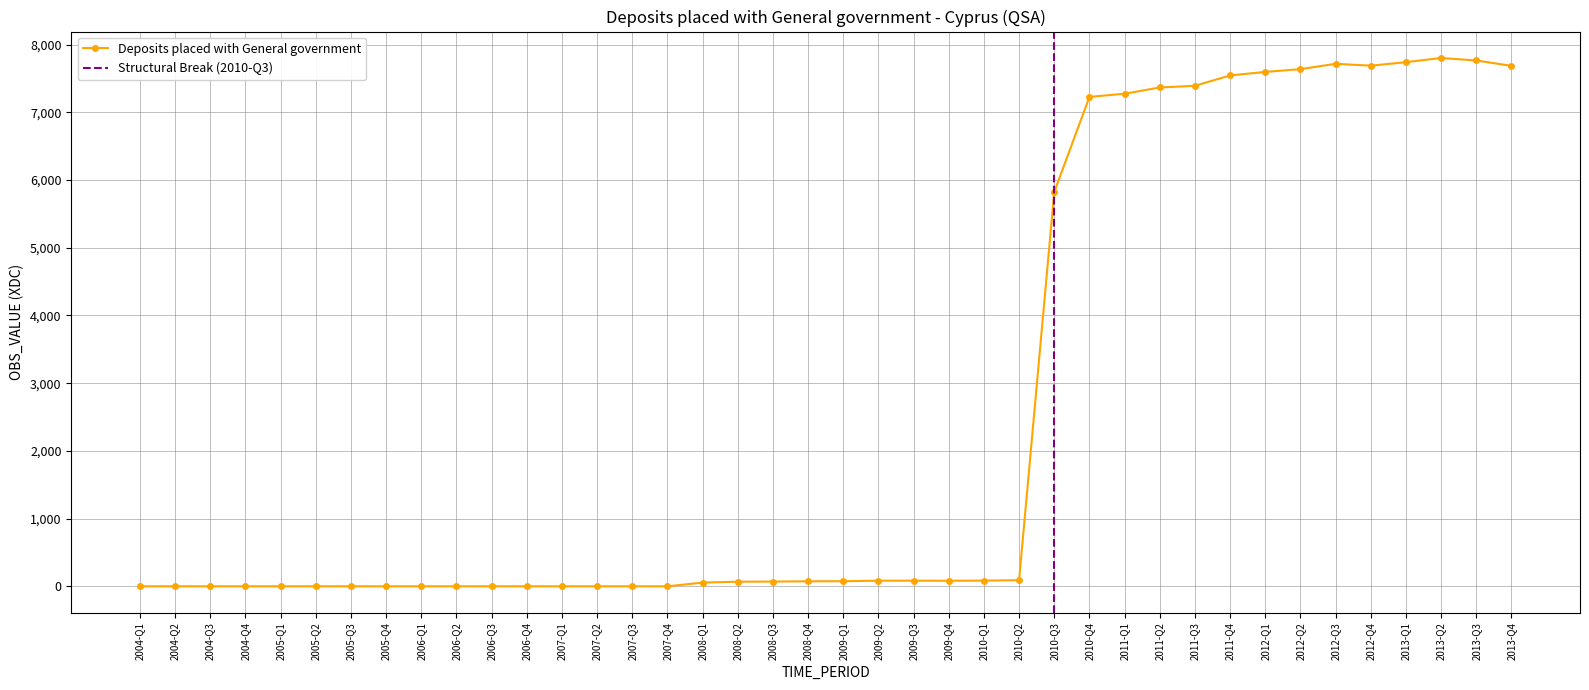

Is it true that the value at 2004-Q4 is 0?

True